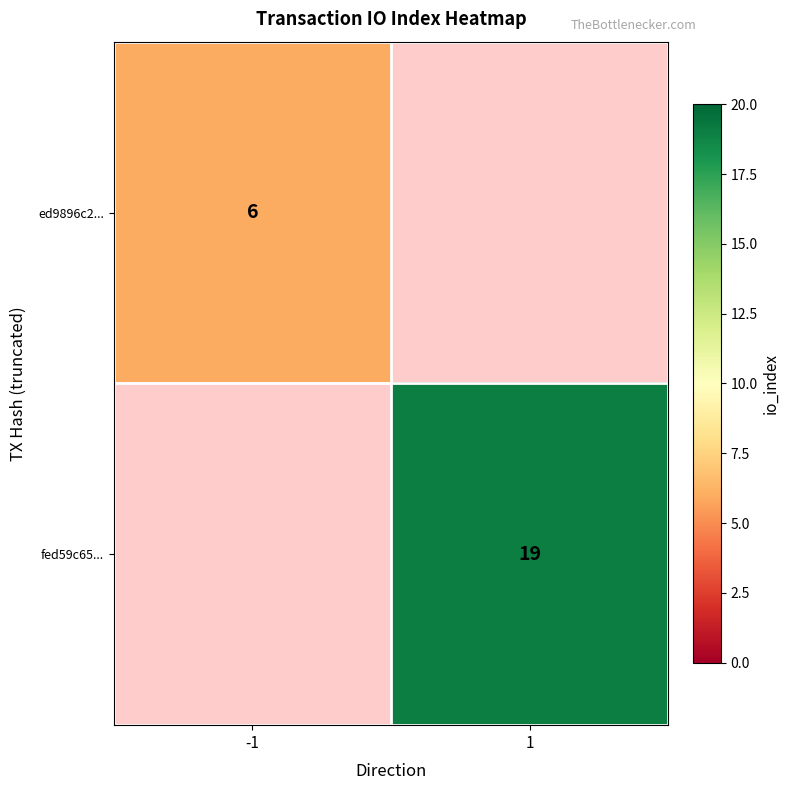

The fed59c65... series shows 19 at 1. True or false?

True